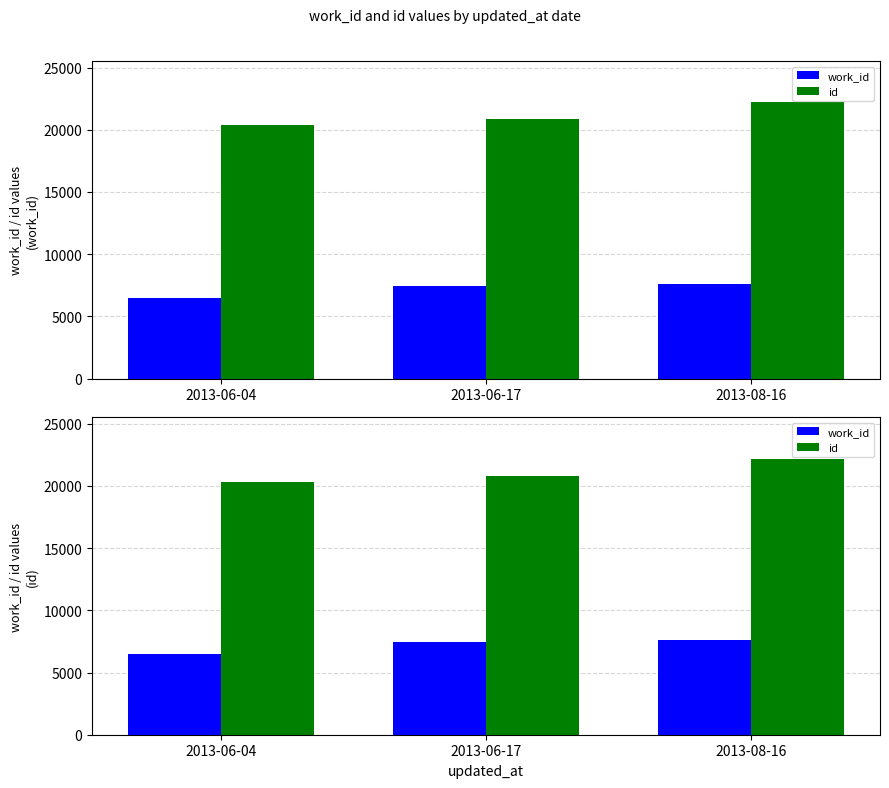

Does the chart contain any negative values?

No